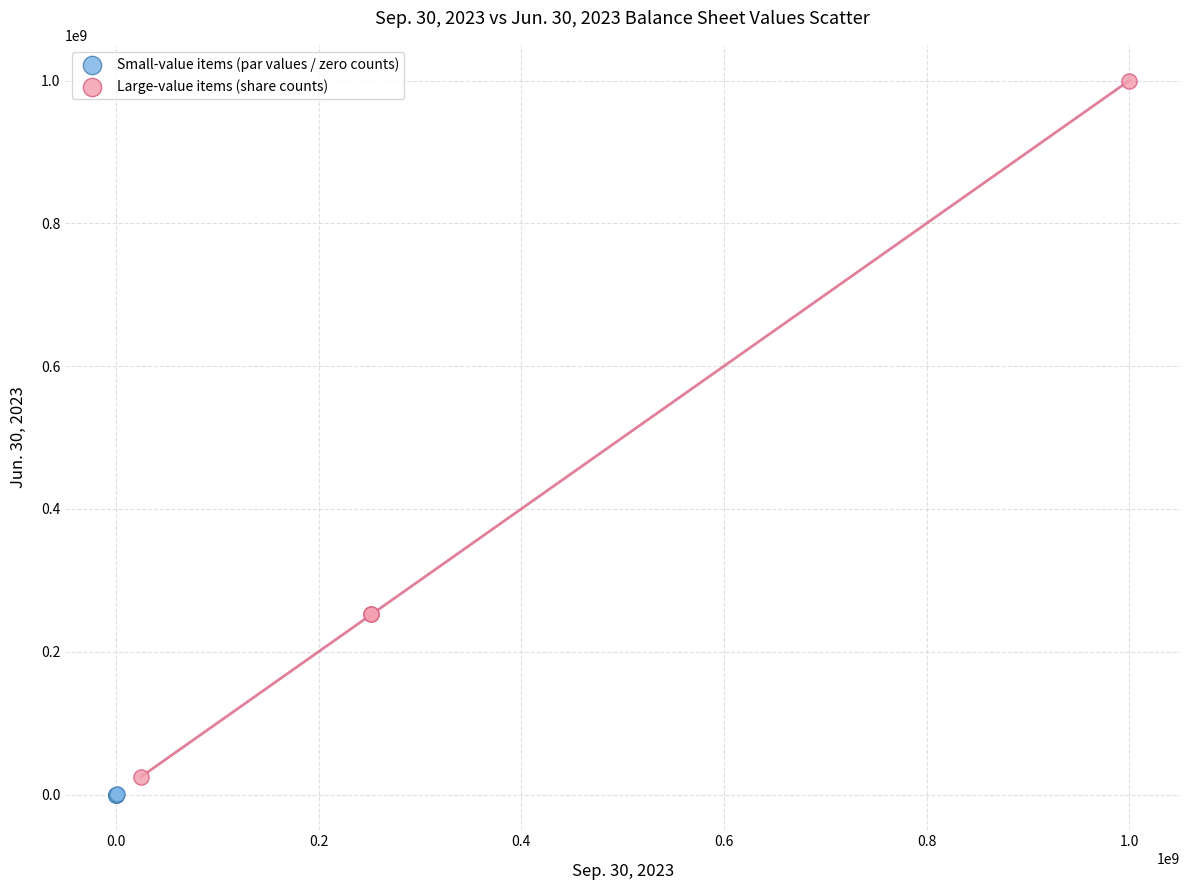

Which series reaches the maximum Y coordinate?

Large-value items (share counts)